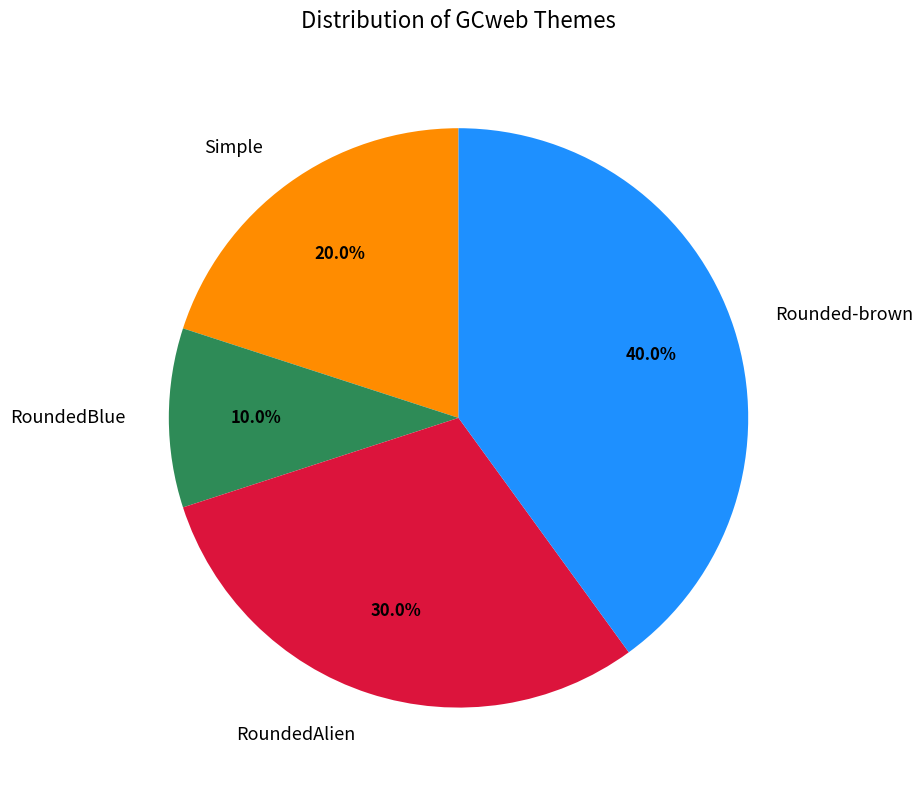

What is the ratio of the value at Simple to the value at RoundedBlue?

2.0